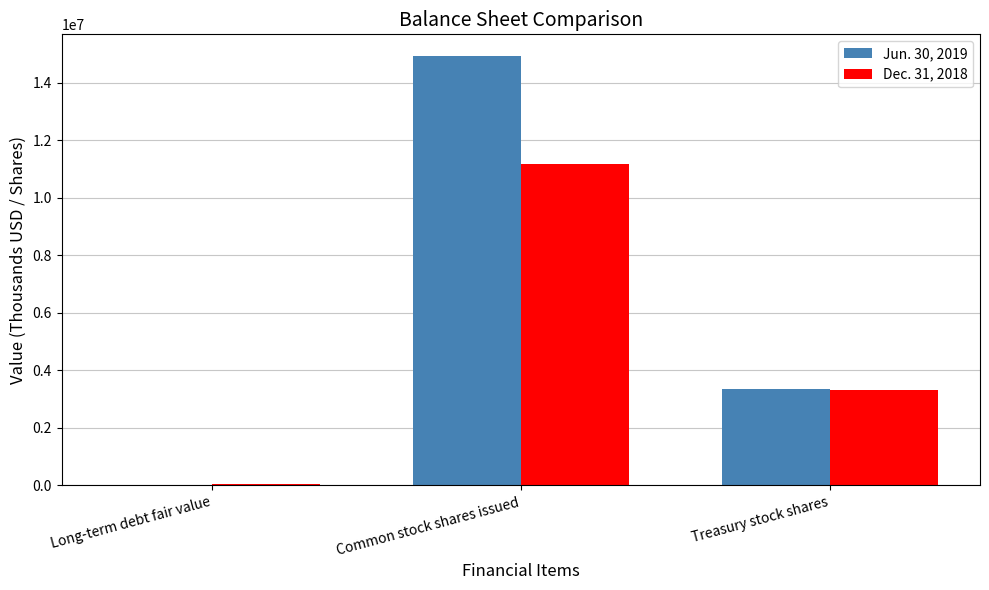

What is the spread (max minus min) of values at Treasury stock shares?

46000